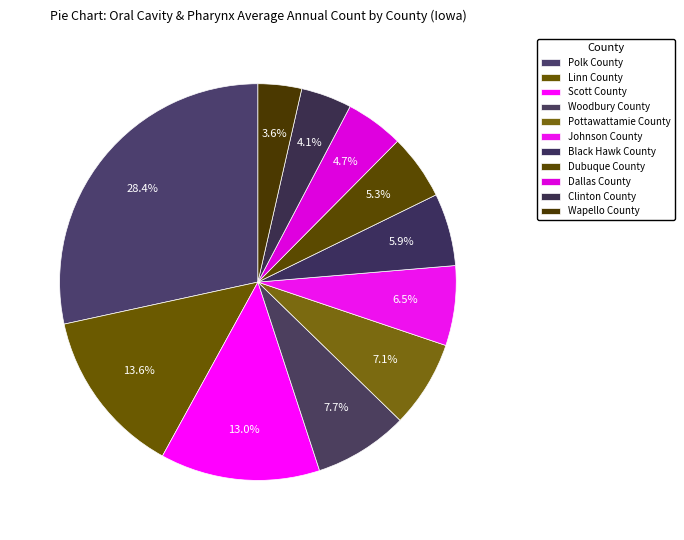

What is the smallest slice in the pie chart?

Wapello County